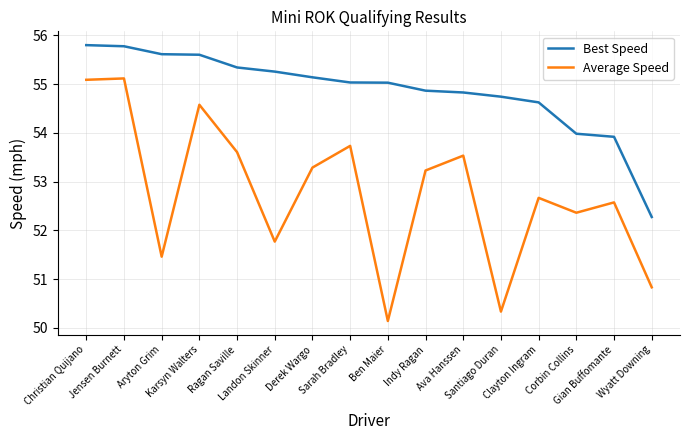

Reading left to right, what are all the values shown in this chart?

Best Speed: 55.8	55.8	55.6	55.6	55.3	55.3	55.1	55.0	55.0	54.9	54.8	54.7	54.6	54.0	53.9	52.3
Average Speed: 55.1	55.1	51.5	54.6	53.6	51.8	53.3	53.7	50.1	53.2	53.5	50.3	52.7	52.4	52.6	50.8